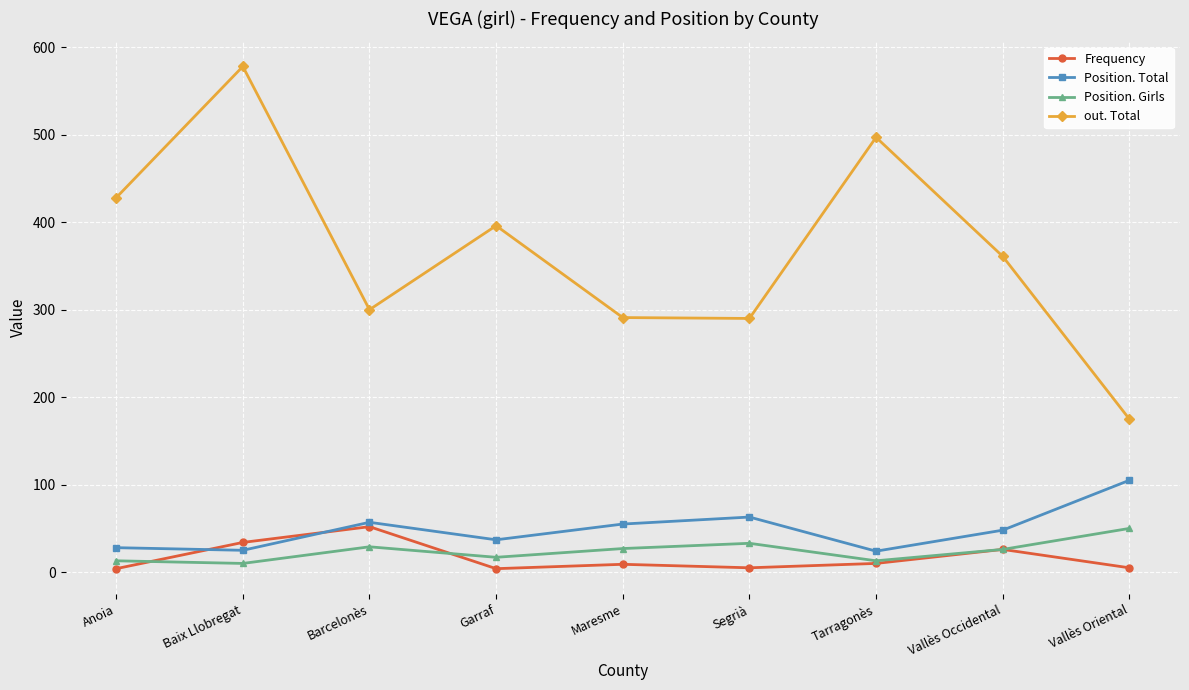

True or false: Position. Girls and Frequency intersect in this chart.

True